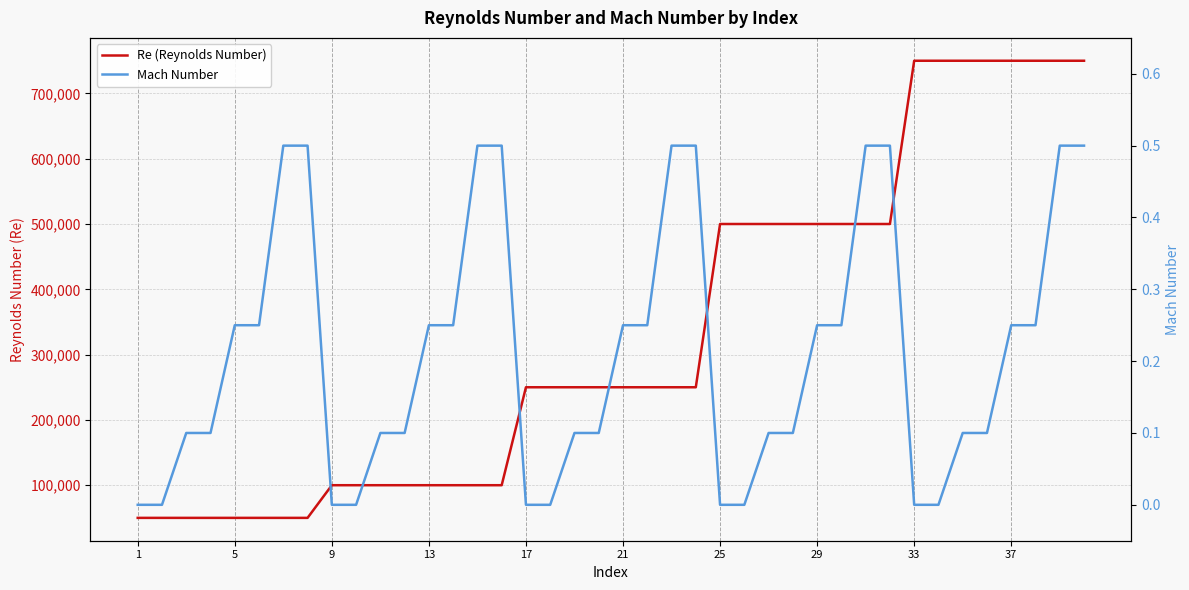

Read the Re (Reynolds Number) value at 37.

750000.0